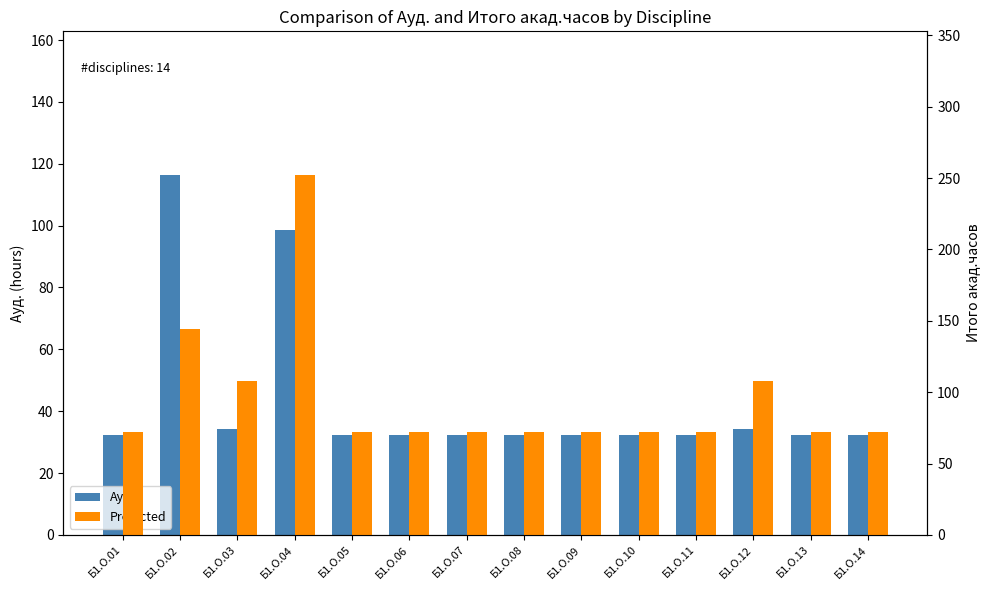

Where is Ауд. nearest to the value 74?

Б1.О.04